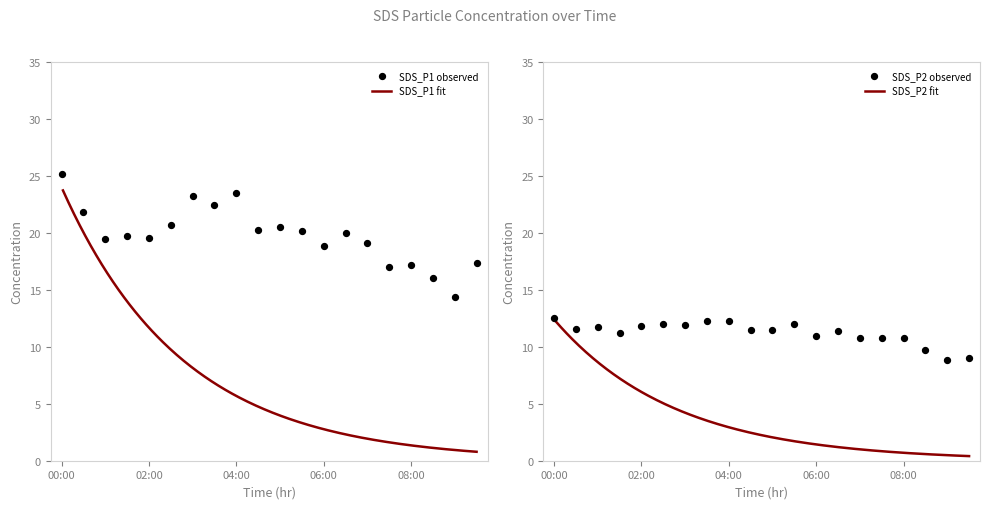

Which series has the largest total across all categories?

SDS_P1